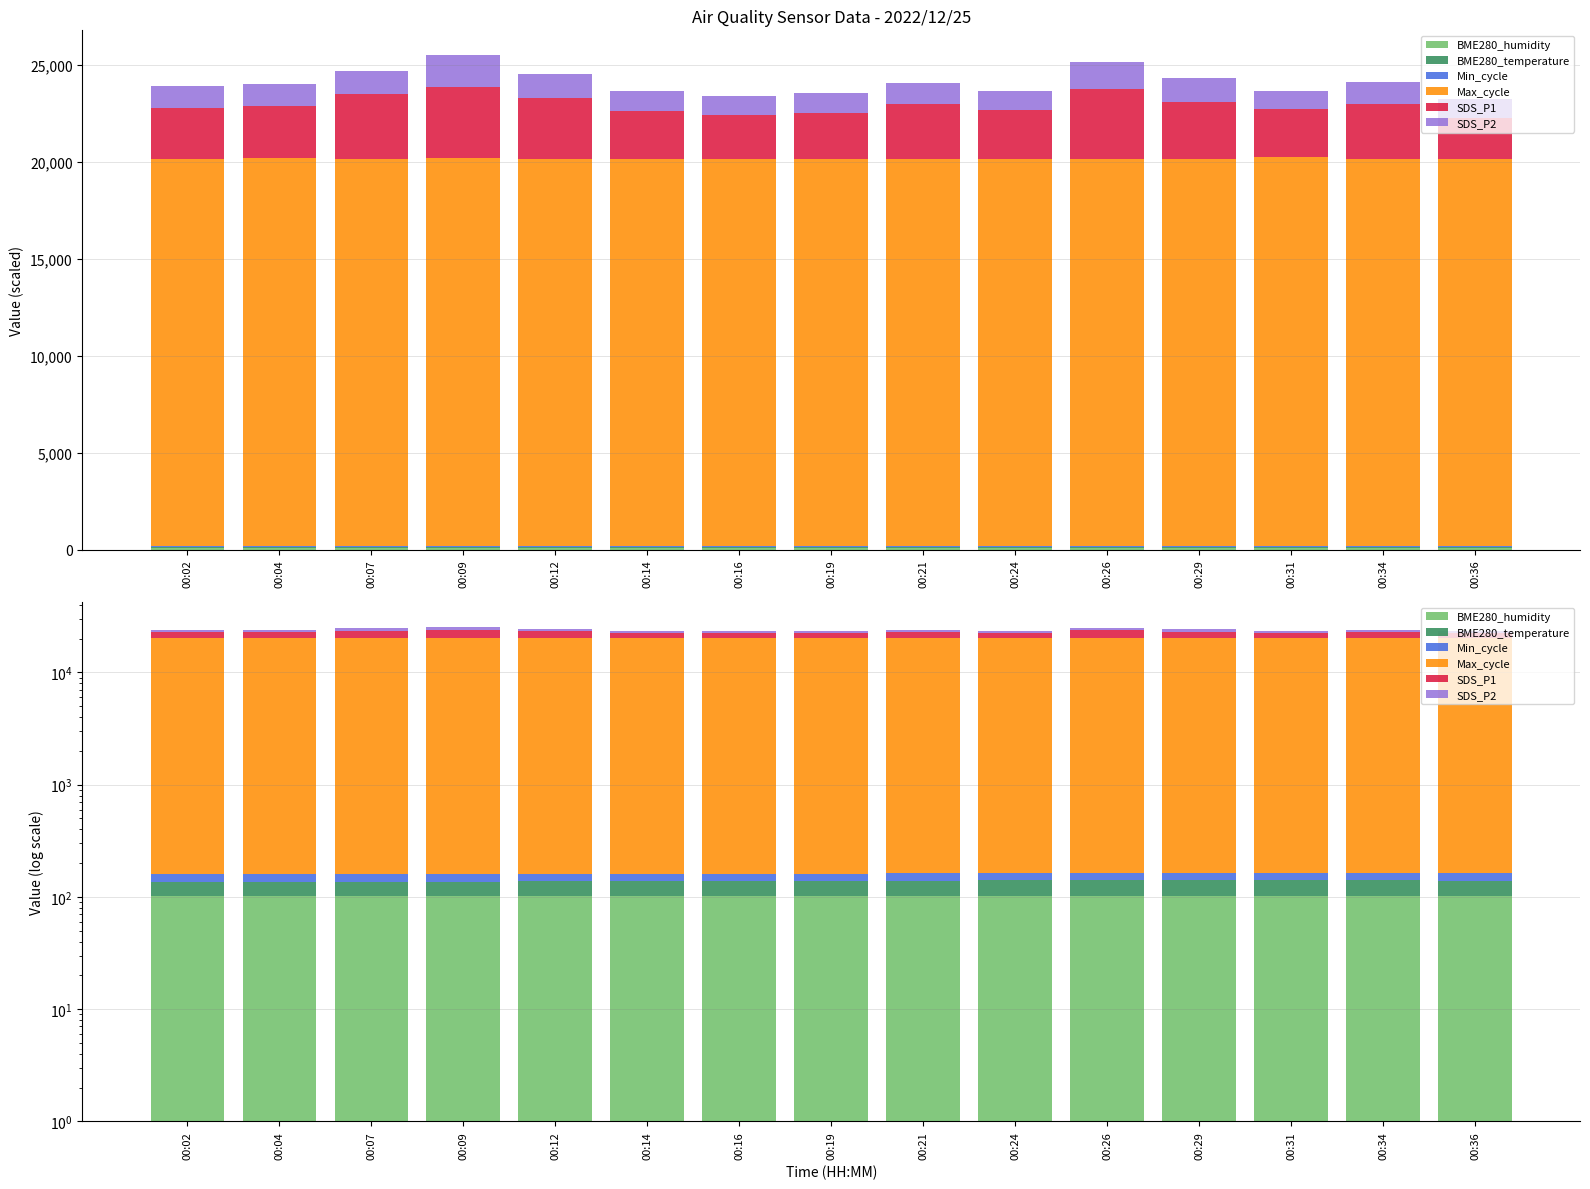

What is the difference between the Max_cycle values at 00:24 and 00:26?

11.0